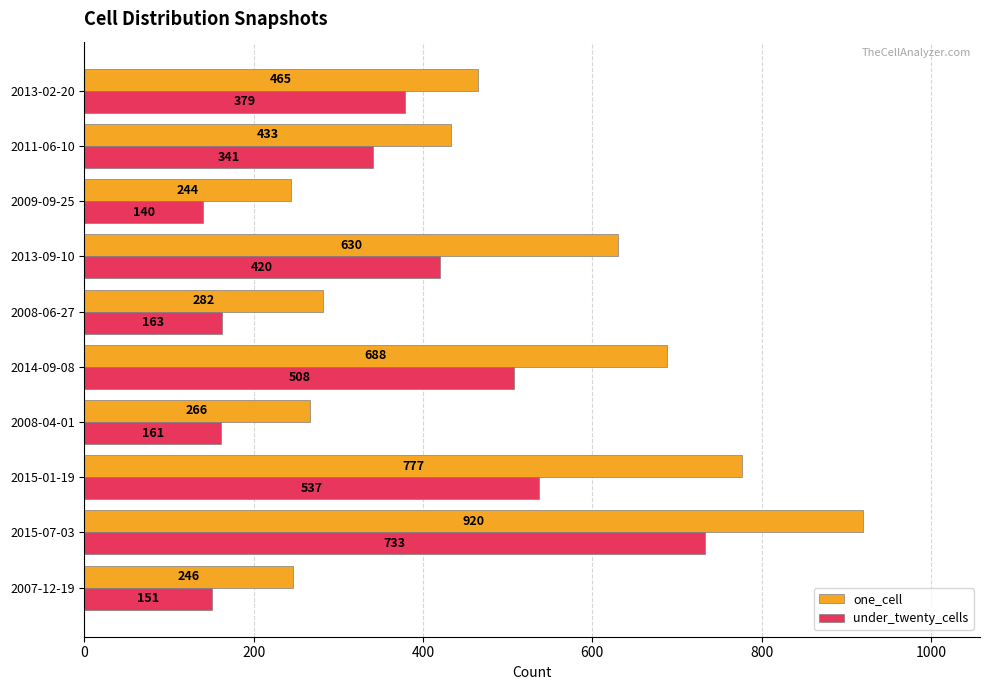

What is the sum of the one_cell values at 2013-09-10 and 2008-04-01?

896